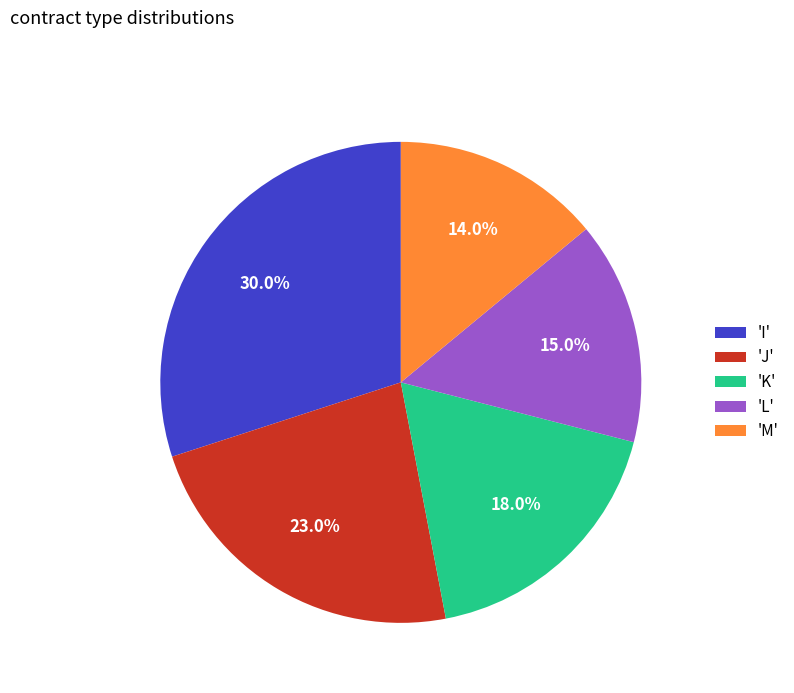

Which has a higher value, 'M' or 'L'?

'L'